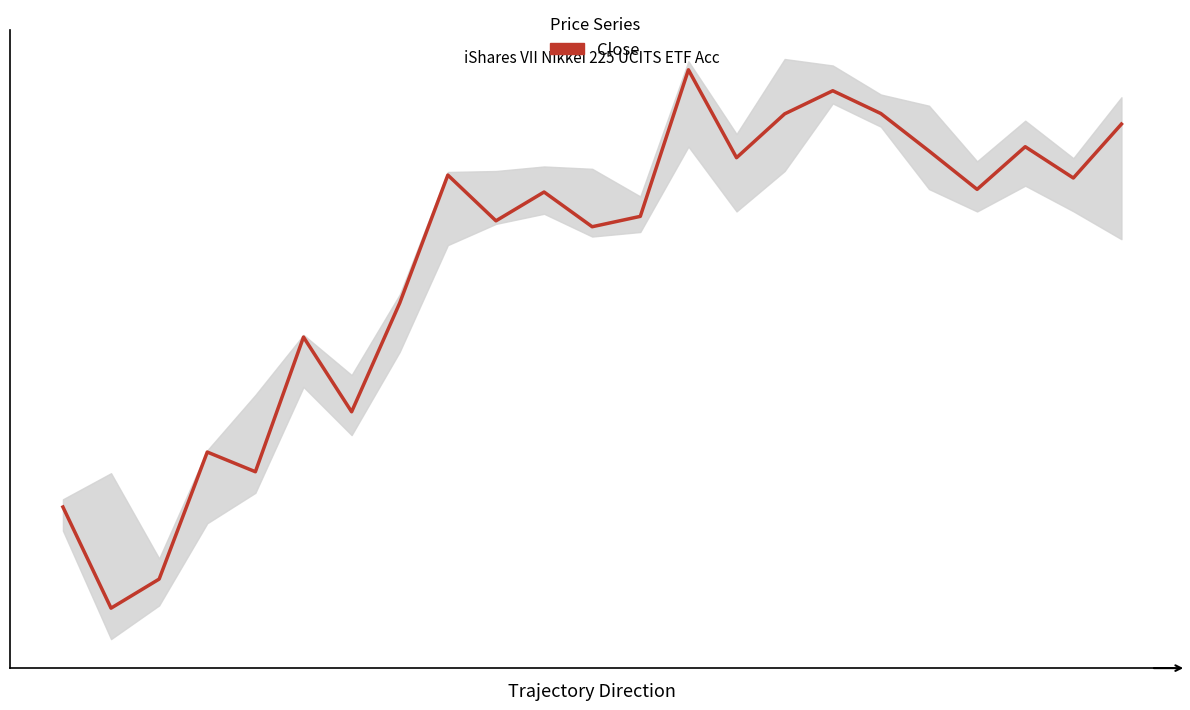

How many data points are less than 244503?

11